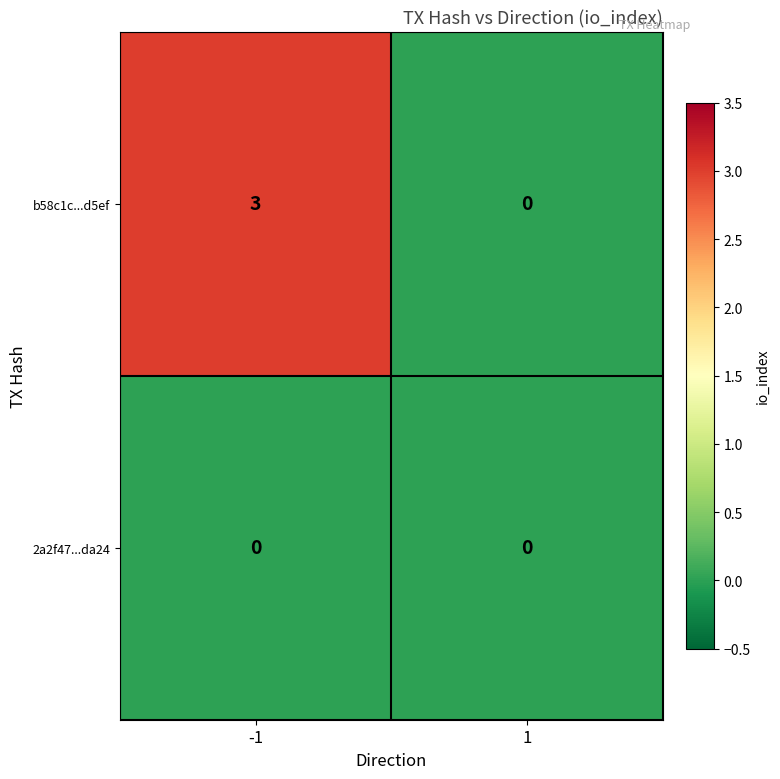

Between -1 and 1, which series saw the biggest shift?

b58c1c...d5ef